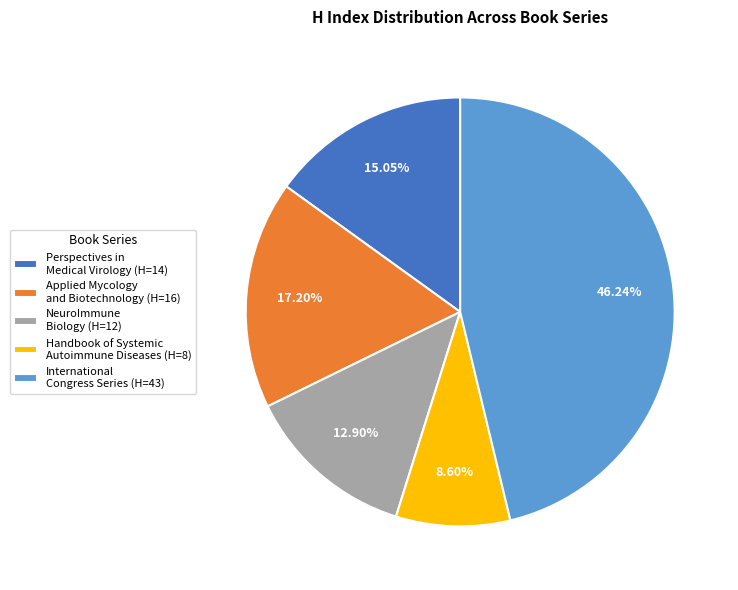

To the nearest percent, what percentage of the pie is Applied Mycology and Biotechnology?

17%